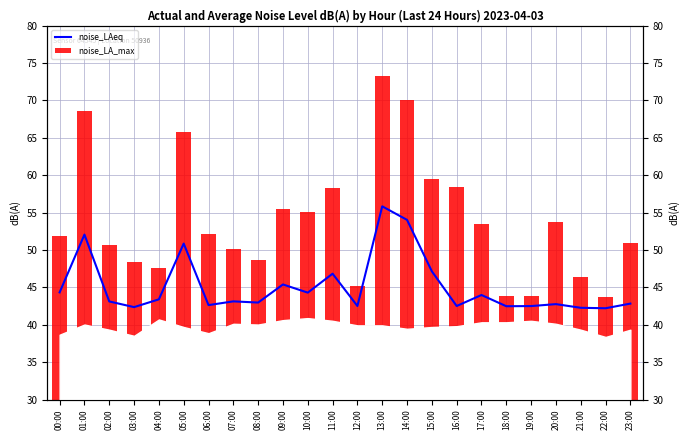

How many groups of bars are there?

24